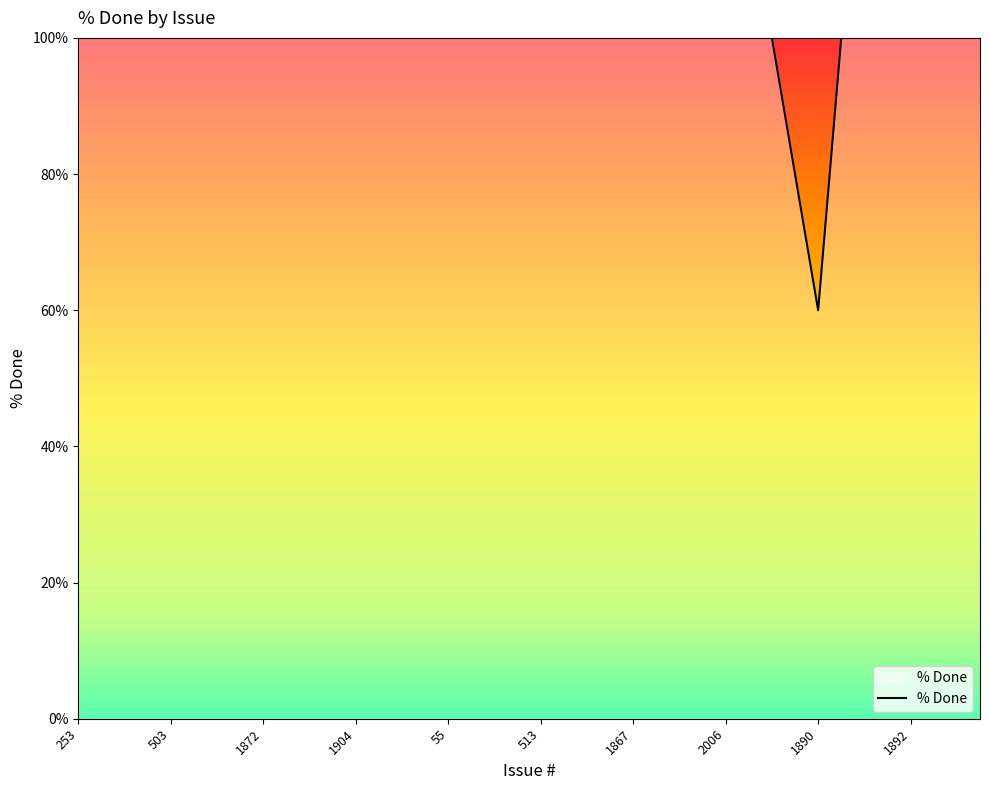

What is the sum of all values?

3940